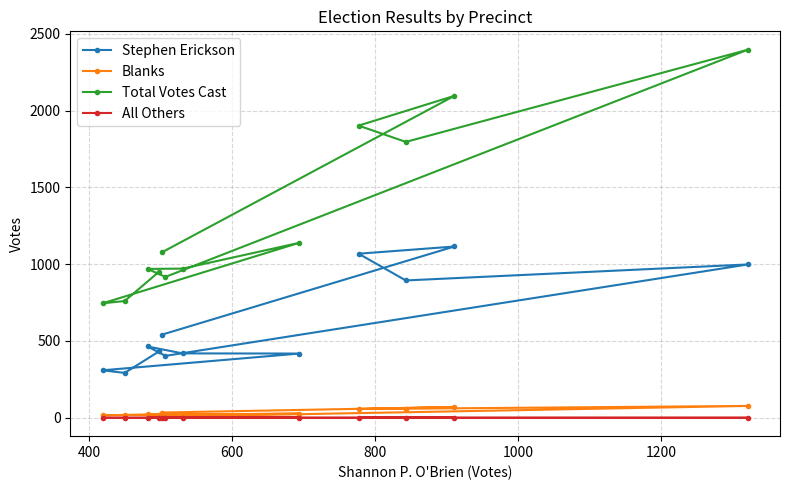

How many interior local valleys does the Total Votes Cast series have?

3